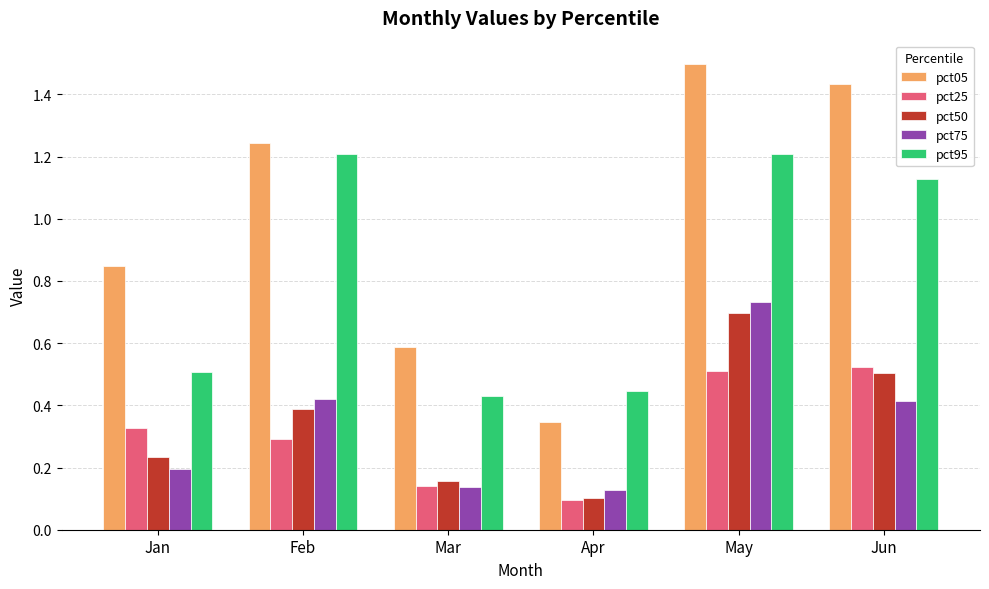

At how many categories does at least one series exceed 0?

6